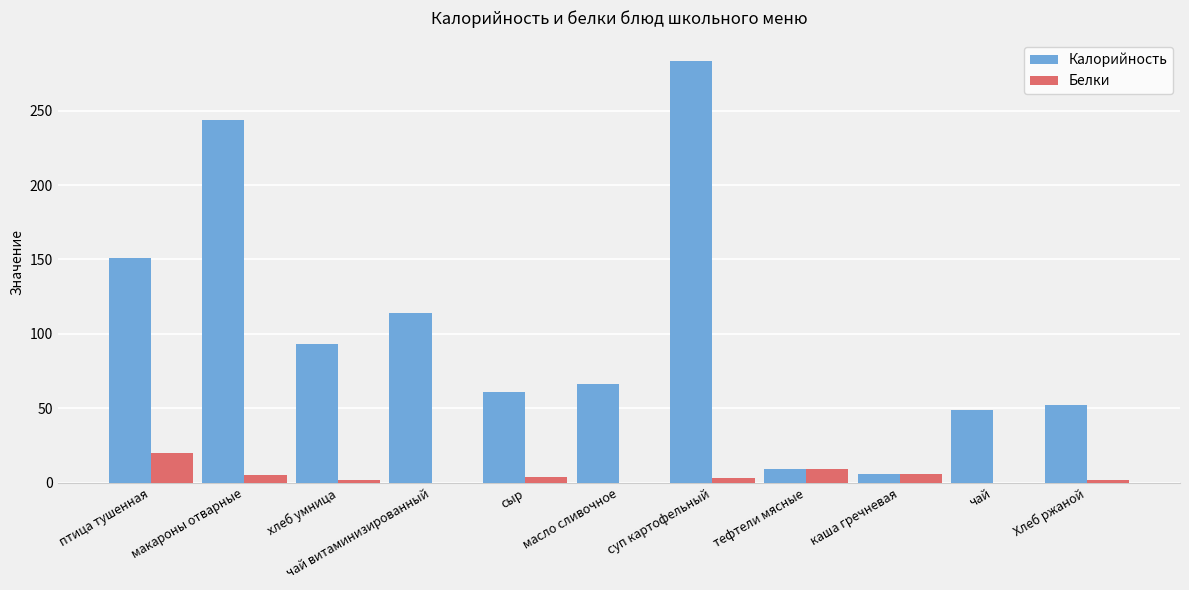

What is the sum of the Калорийность values at масло сливочное and птица тушенная?

217